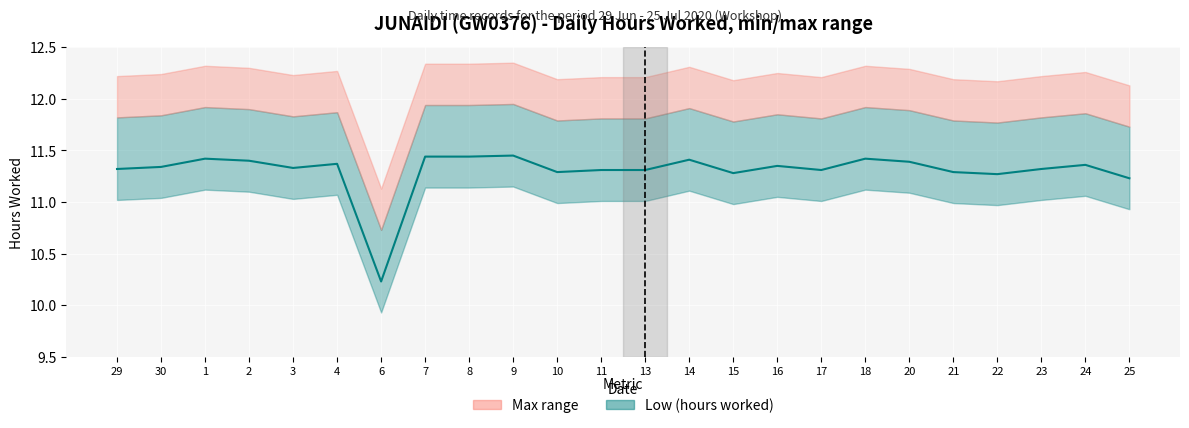

Rank the categories by value from highest to lowest.

9, 7, 8, 1, 18, 14, 2, 20, 4, 24, 16, 30, 3, 29, 23, 11, 13, 17, 10, 21, 15, 22, 25, 6